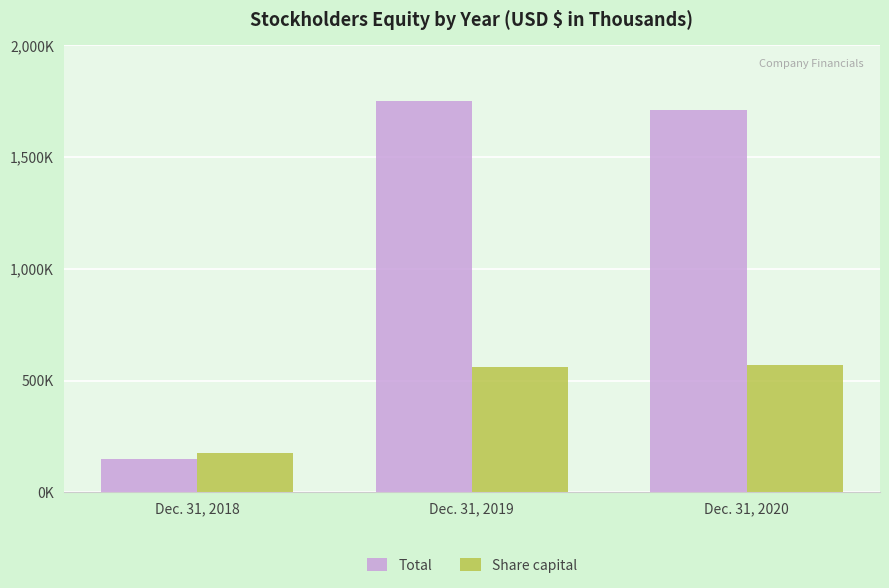

Reading left to right, list all the values displayed in this chart.

Total: 148549	1749030	1708168
Share capital: 175001	561165	569260